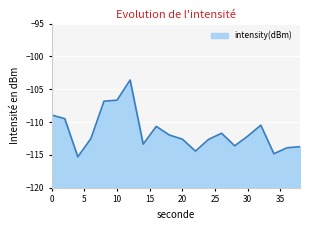

The value at 28 is -201.5. True or false?

False